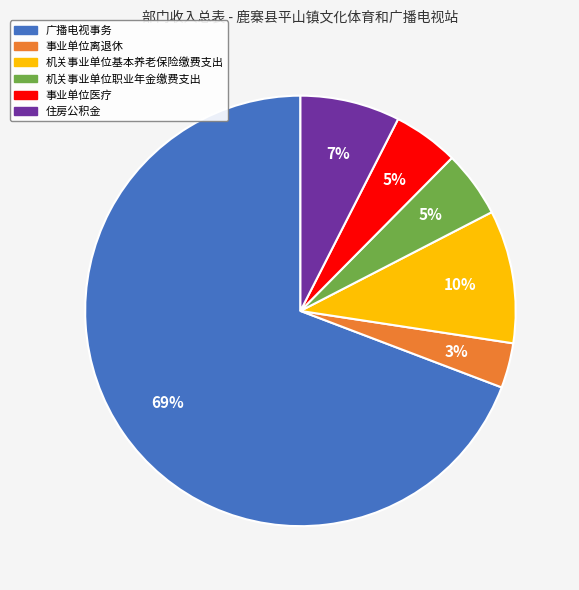

Is it true that 事业单位离退休 is 3% of the pie?

True